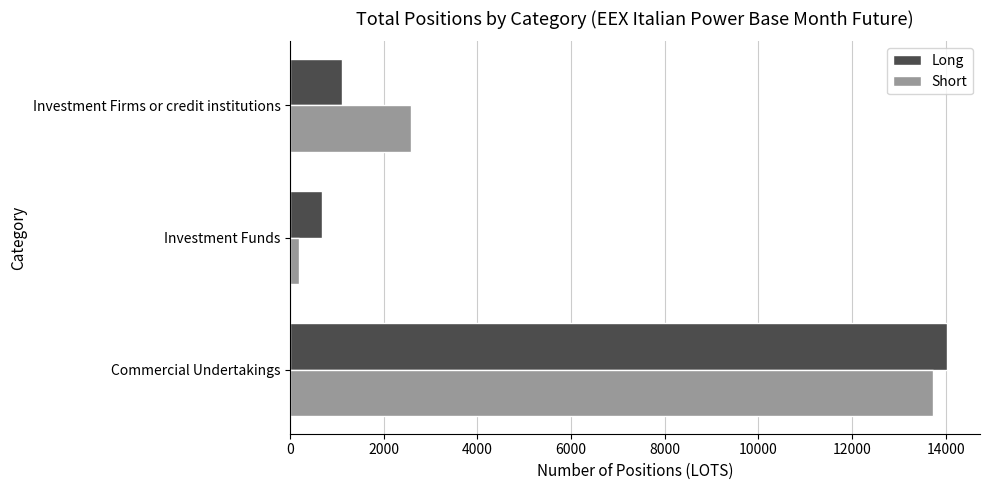

What is the total value across all series at Investment Firms or credit institutions?

3677.0